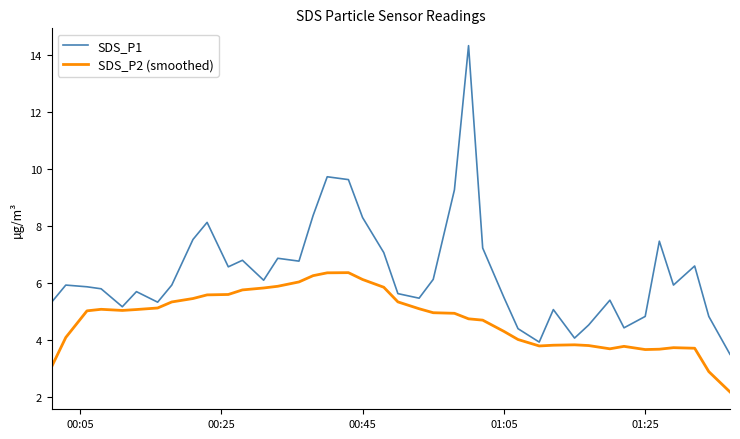

Which series has the largest total across all categories?

SDS_P1